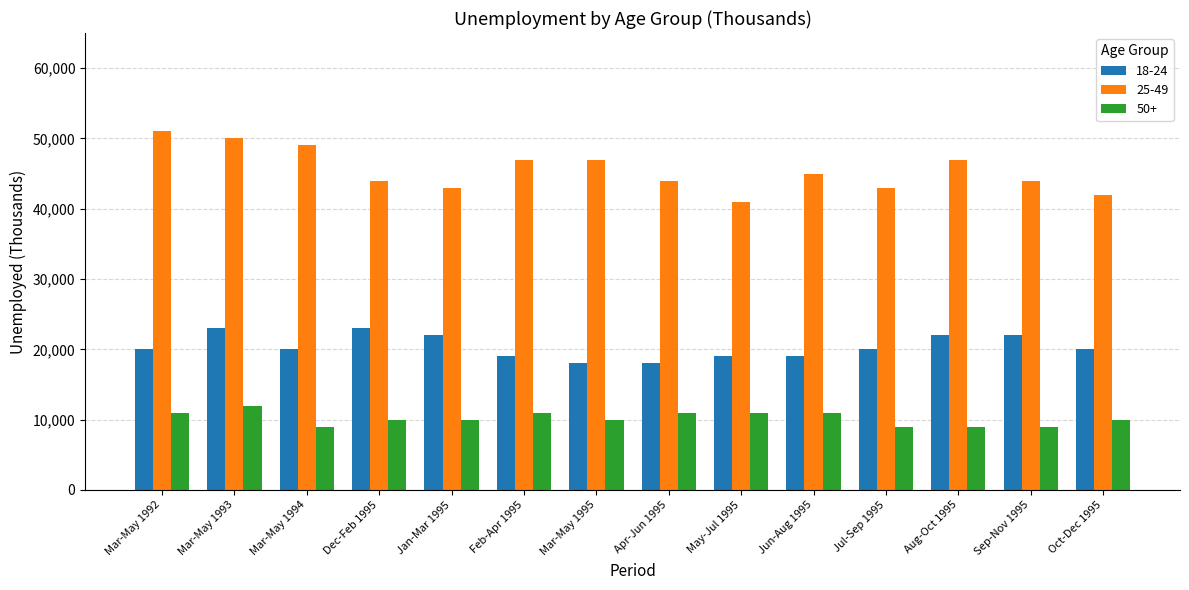

The 50+ series shows 6618 at Feb-Apr 1995. True or false?

False